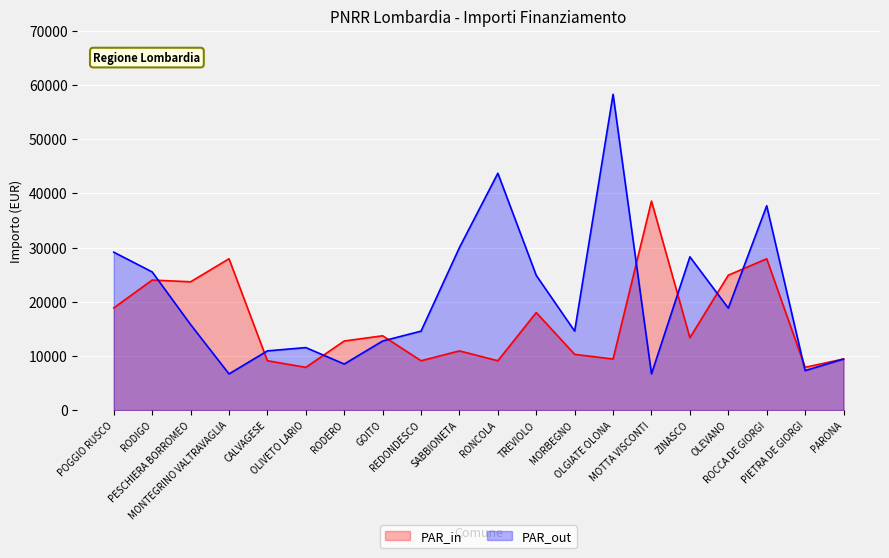

What is the average value of the PAR_in series?

16340